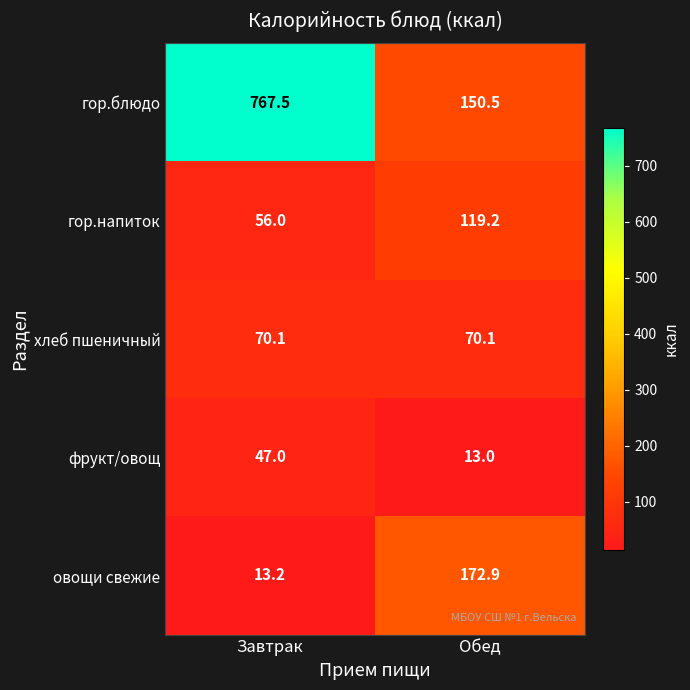

What is the maximum value shown in the chart?

767.5